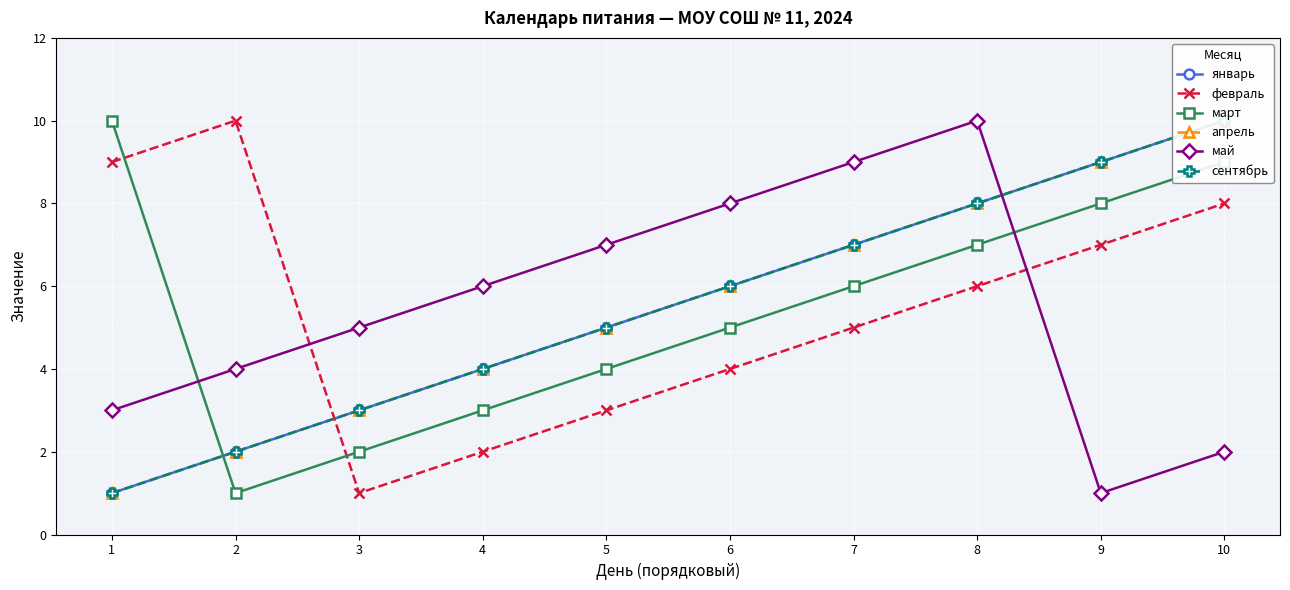

How many lines are shown in the chart?

6